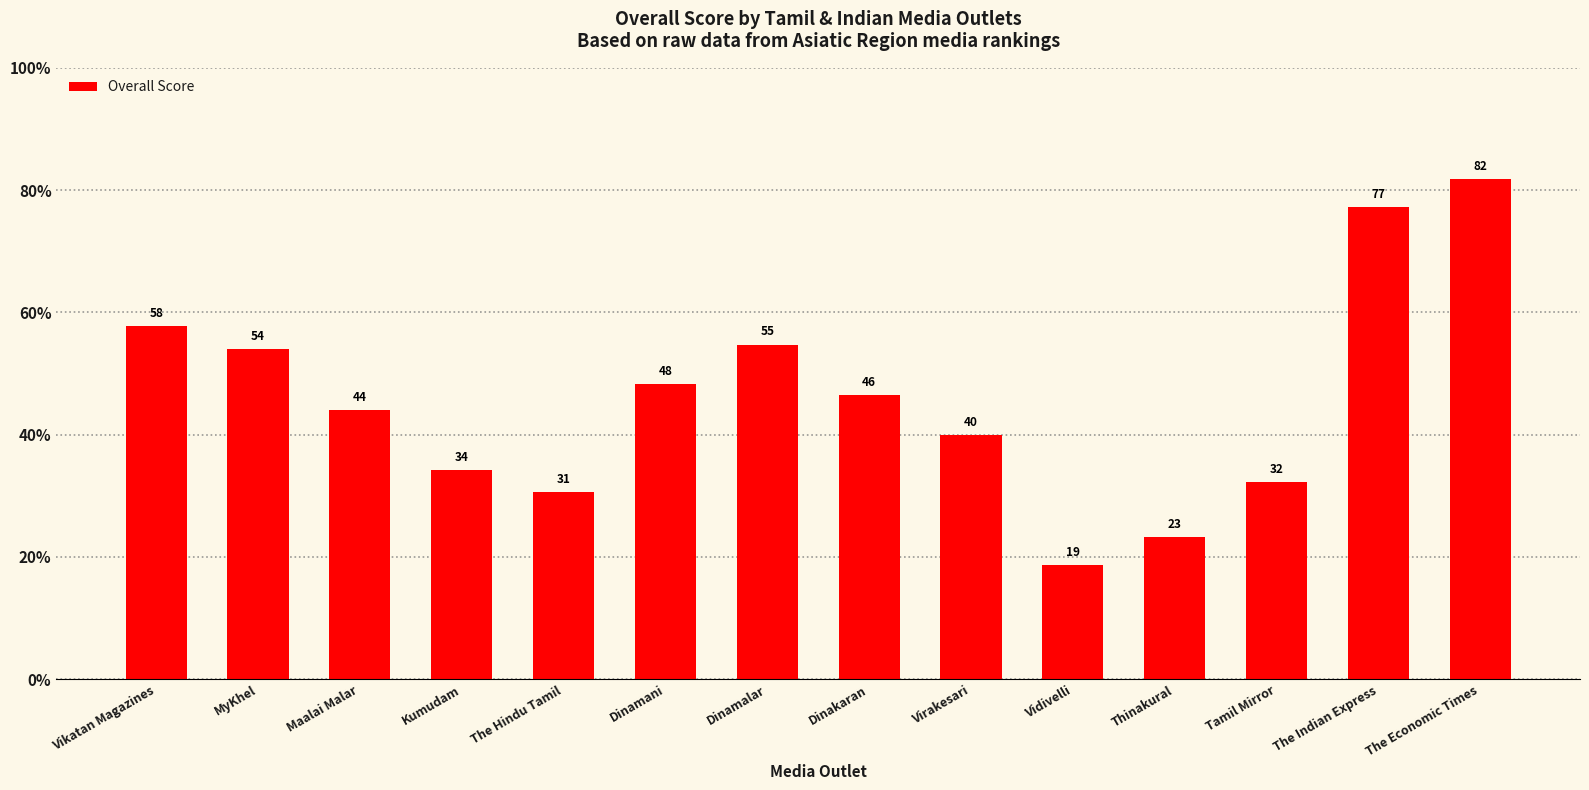

What is the value of the 3rd bar from the left?

44.0